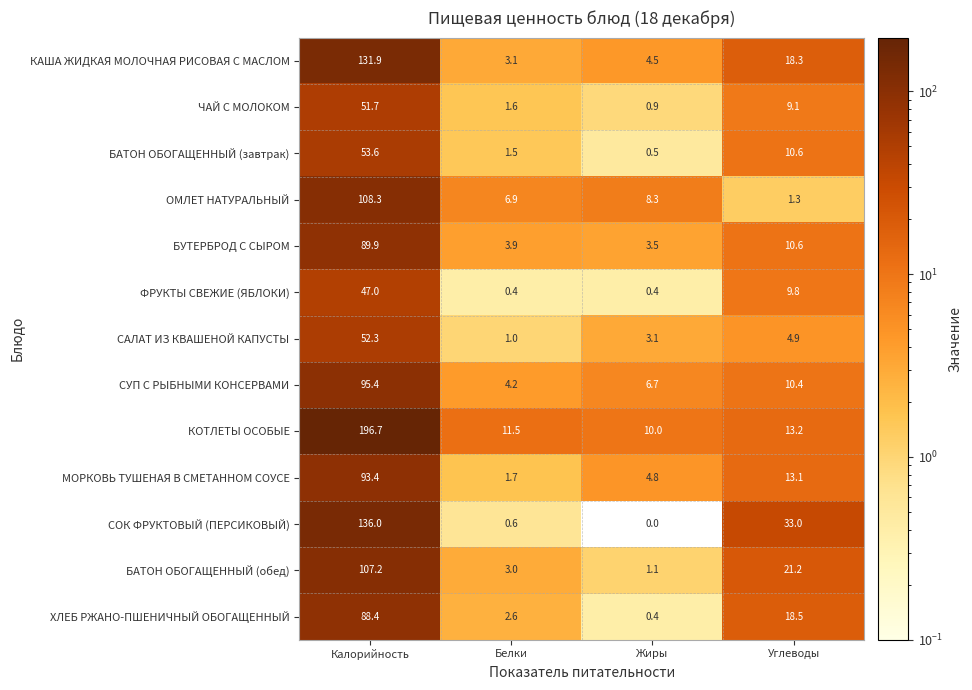

List the series in order of their peak value, highest first.

КОТЛЕТЫ ОСОБЫЕ, СОК ФРУКТОВЫЙ (ПЕРСИКОВЫЙ), КАША ЖИДКАЯ МОЛОЧНАЯ РИСОВАЯ С МАСЛОМ, ОМЛЕТ НАТУРАЛЬНЫЙ, БАТОН ОБОГАЩЕННЫЙ (обед), СУП С РЫБНЫМИ КОНСЕРВАМИ, МОРКОВЬ ТУШЕНАЯ В СМЕТАННОМ СОУСЕ, БУТЕРБРОД С СЫРОМ, ХЛЕБ РЖАНО-ПШЕНИЧНЫЙ ОБОГАЩЕННЫЙ, БАТОН ОБОГАЩЕННЫЙ (завтрак), САЛАТ ИЗ КВАШЕНОЙ КАПУСТЫ, ЧАЙ С МОЛОКОМ, ФРУКТЫ СВЕЖИЕ (ЯБЛОКИ)